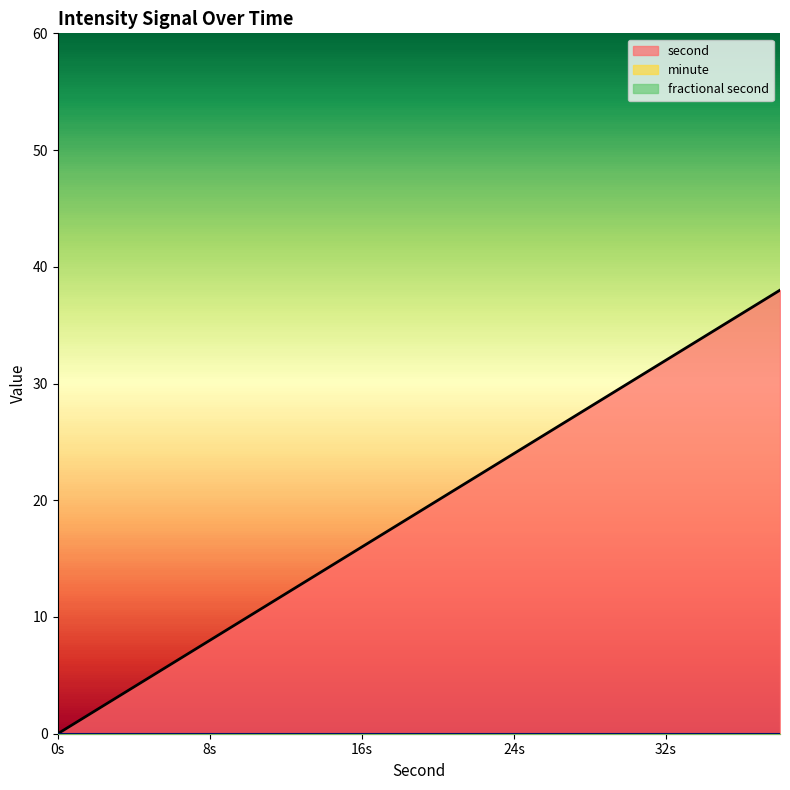

List the labels in order of fractional second value, largest first.

0, 2, 4, 6, 8, 10, 12, 14, 16, 18, 20, 22, 24, 26, 28, 30, 32, 34, 36, 38